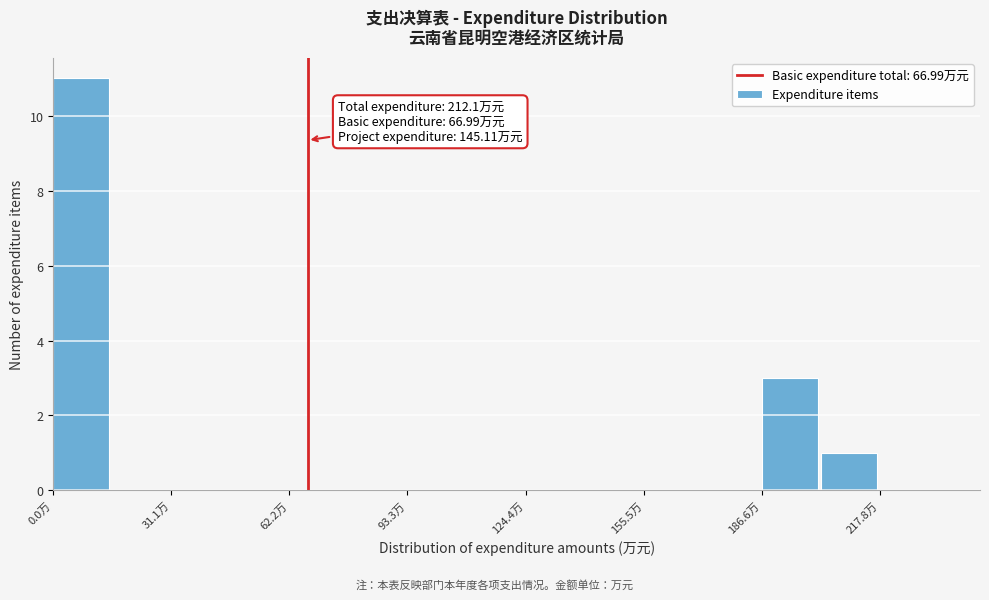

Read against the x-axis, roughly where is the centre of the tallest bar?

5